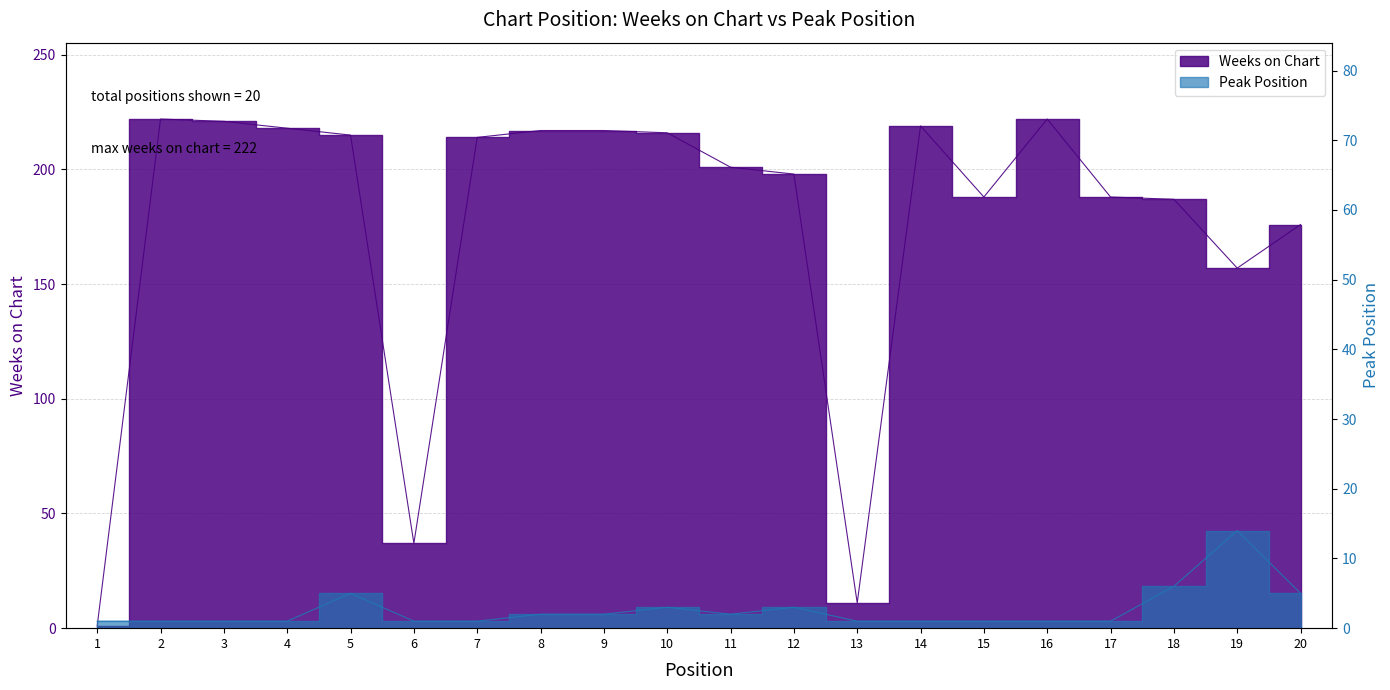

The value of Peak Position at 8 is 1. True or false?

False